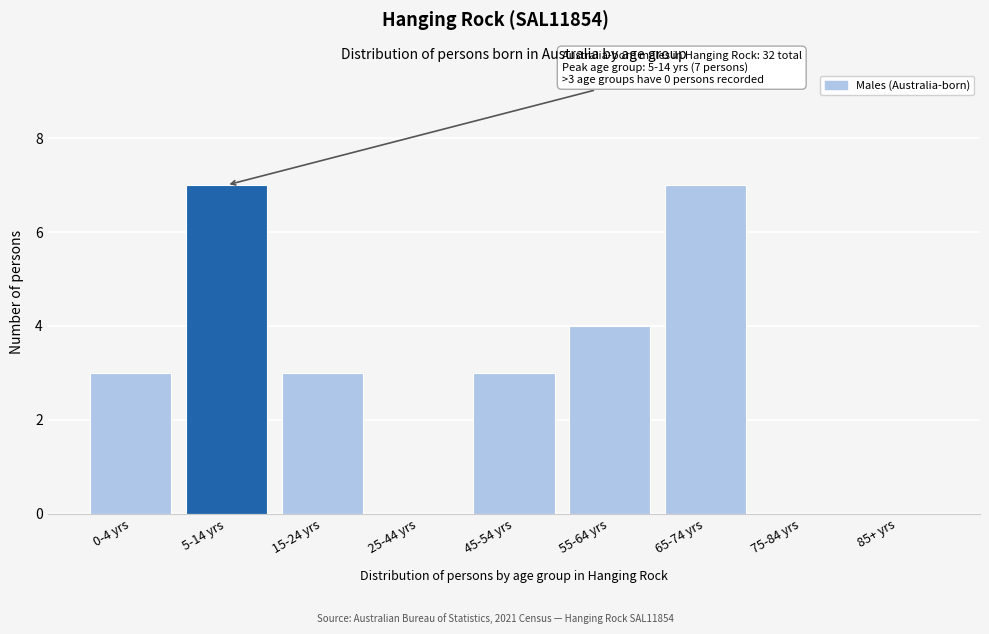

Reading left to right, extract all data points from this chart.

0-4 yrs=3	5-14 yrs=7	15-24 yrs=3	25-44 yrs=0	45-54 yrs=3	55-64 yrs=4	65-74 yrs=7	75-84 yrs=0	85+ yrs=0